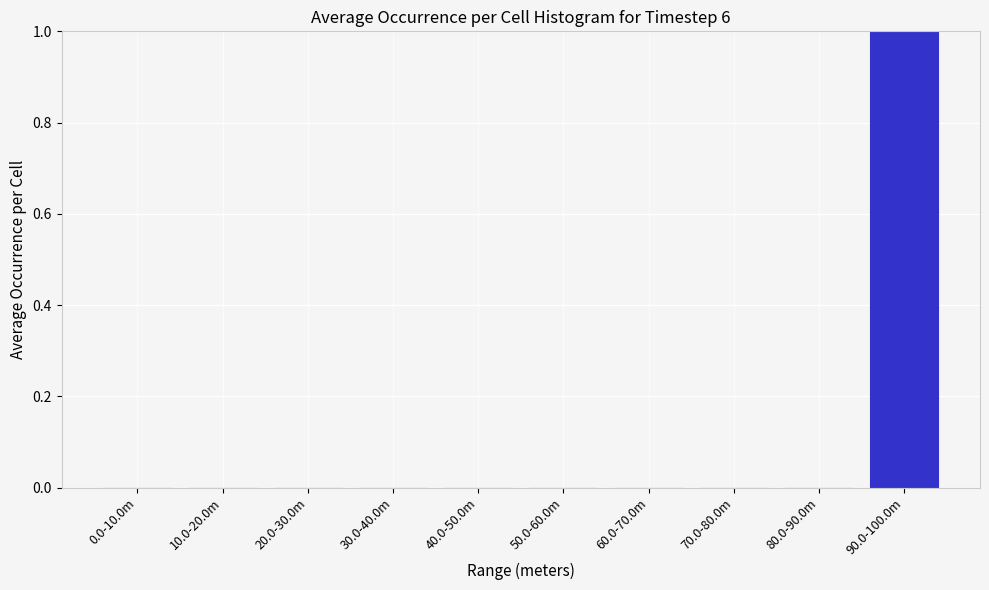

The chart shows a value of 0 at 20.0-30.0m. True or false?

True